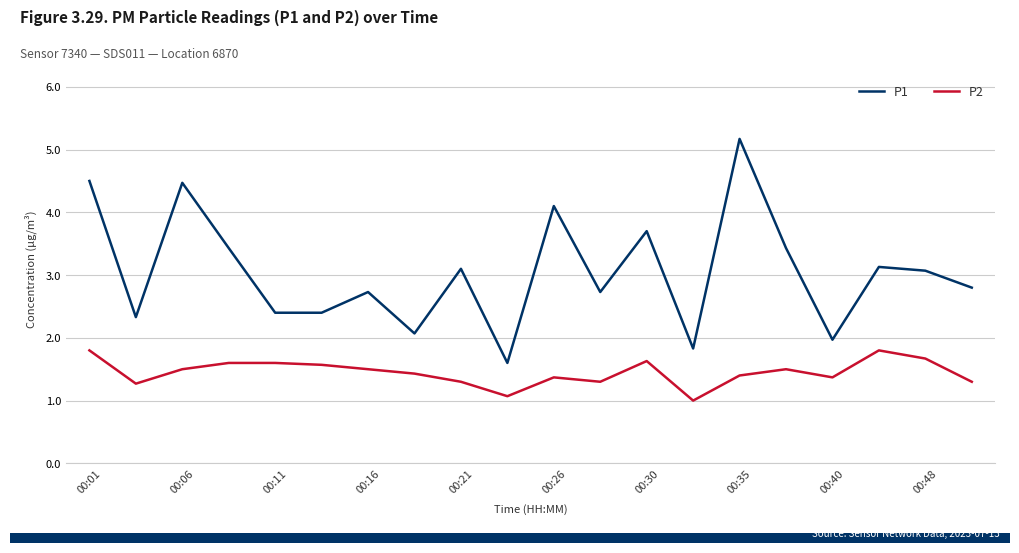

Which series has the largest total across all categories?

P1